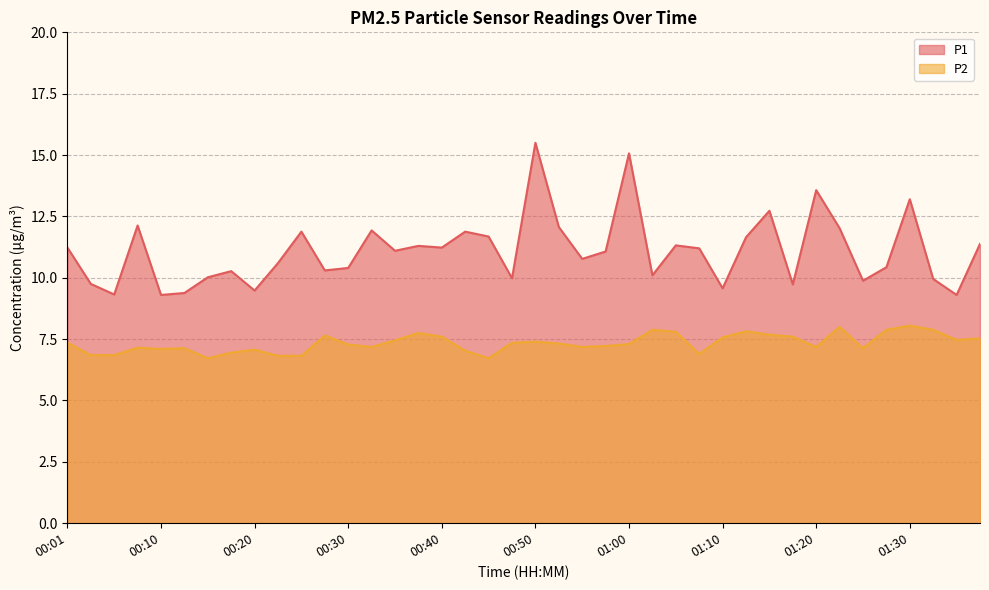

At which label is P2 closest to 7?

00:42